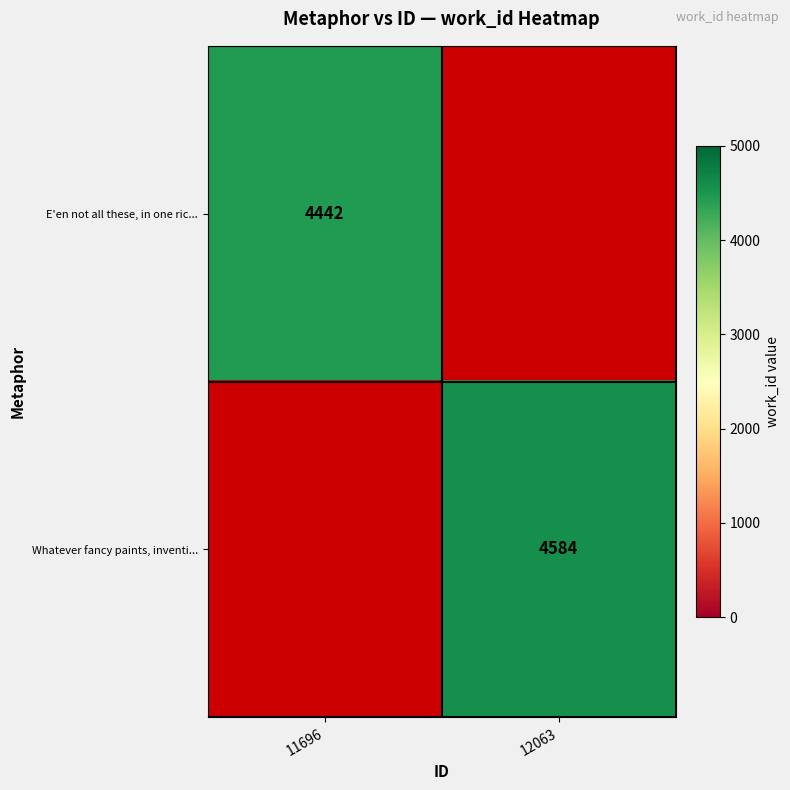

Which label corresponds to the largest value in the chart?

12063